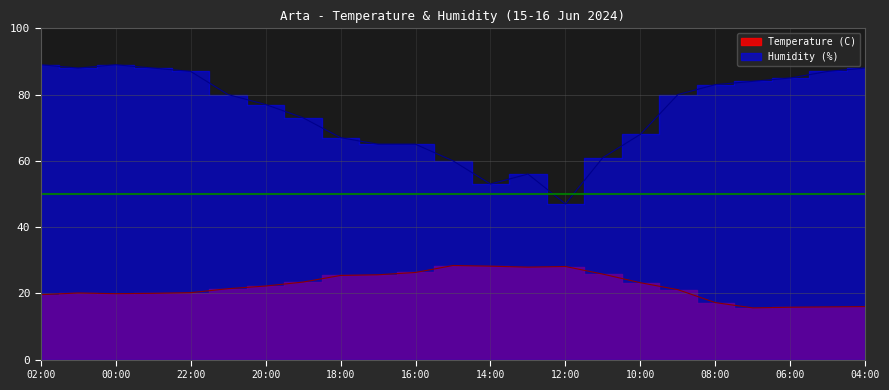

Reading left to right, transcribe all the data shown in this chart.

Temperature (C): 19.6	20.1	19.9	20.0	20.2	21.4	22.2	23.4	25.4	25.6	26.3	28.4	28.2	27.9	28.1	25.8	23.2	21.1	17.2	15.6	15.8	15.9	16.0
Humidity (%): 89.0	88.0	89.0	88.0	87.0	80.0	77.0	73.0	67.0	65.0	65.0	60.0	53.0	56.0	47.0	61.0	68.0	80.0	83.0	84.0	85.0	87.0	88.0